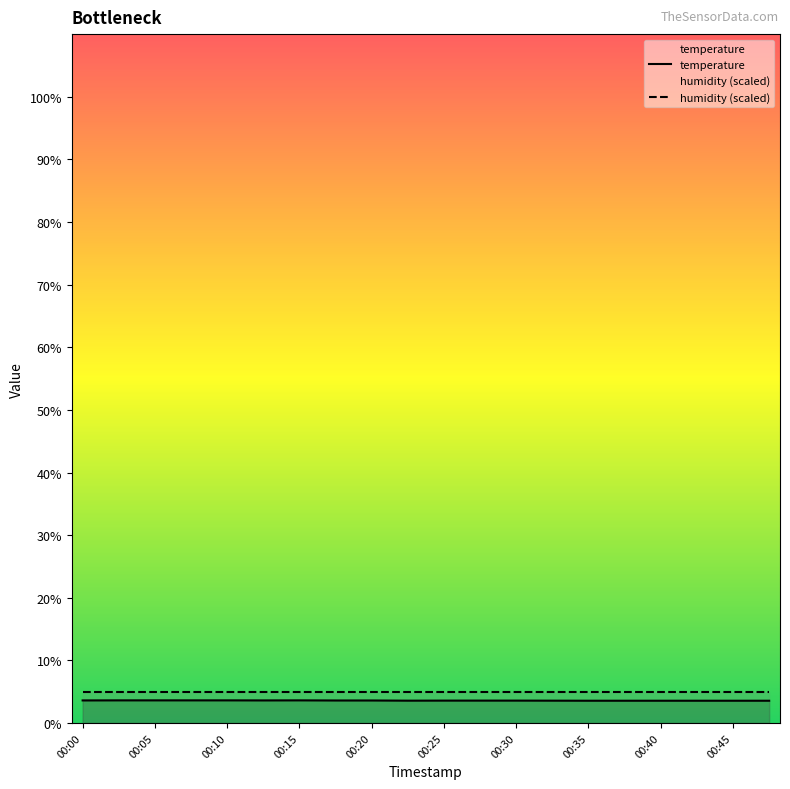

The humidity (scaled) series shows 5.0 at 00:40. True or false?

True